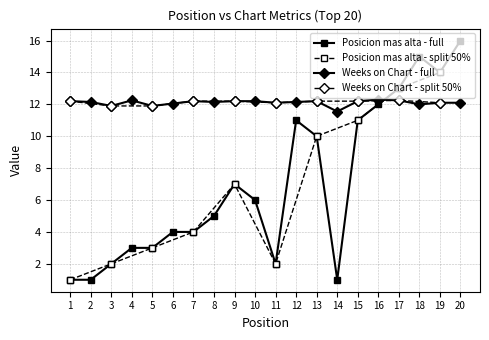

How many categories are shown in the chart?

20